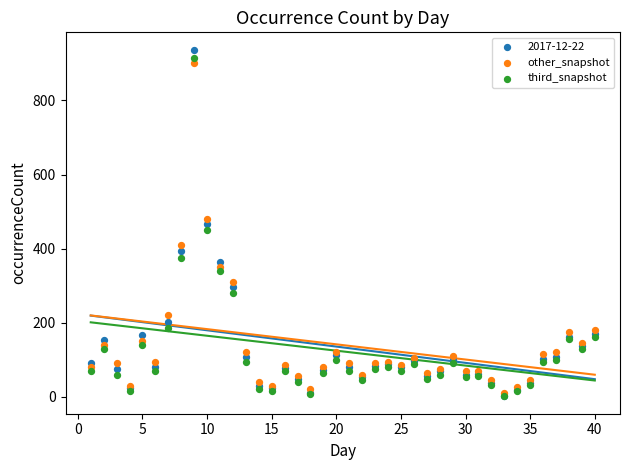

What are all the series names shown in the legend?

2017-12-22, other_snapshot, third_snapshot